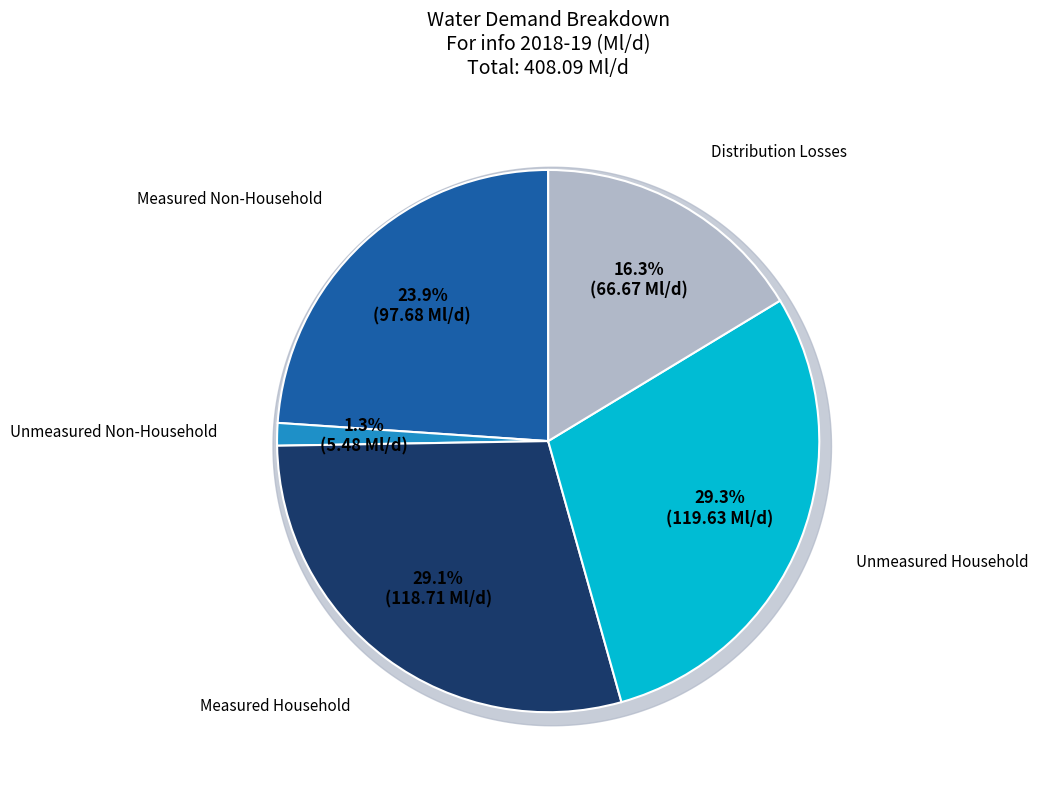

What percentage is the Water Delivered Measured Household slice, to the nearest percent?

29%